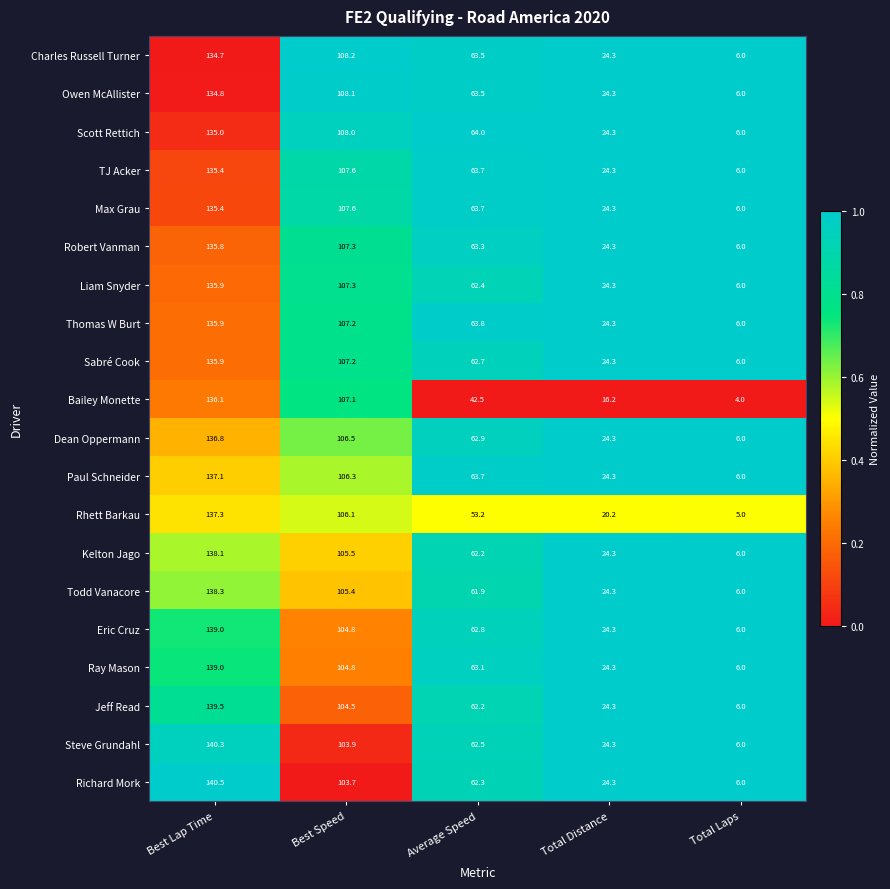

Is it true that Richard Mork equals 6.0 at Total Laps?

True